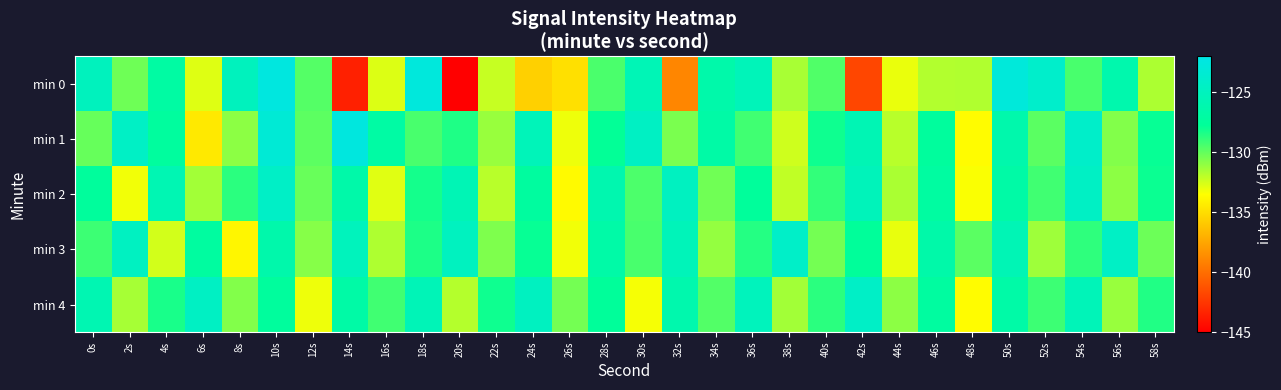

What is the smallest value displayed?

-145.3